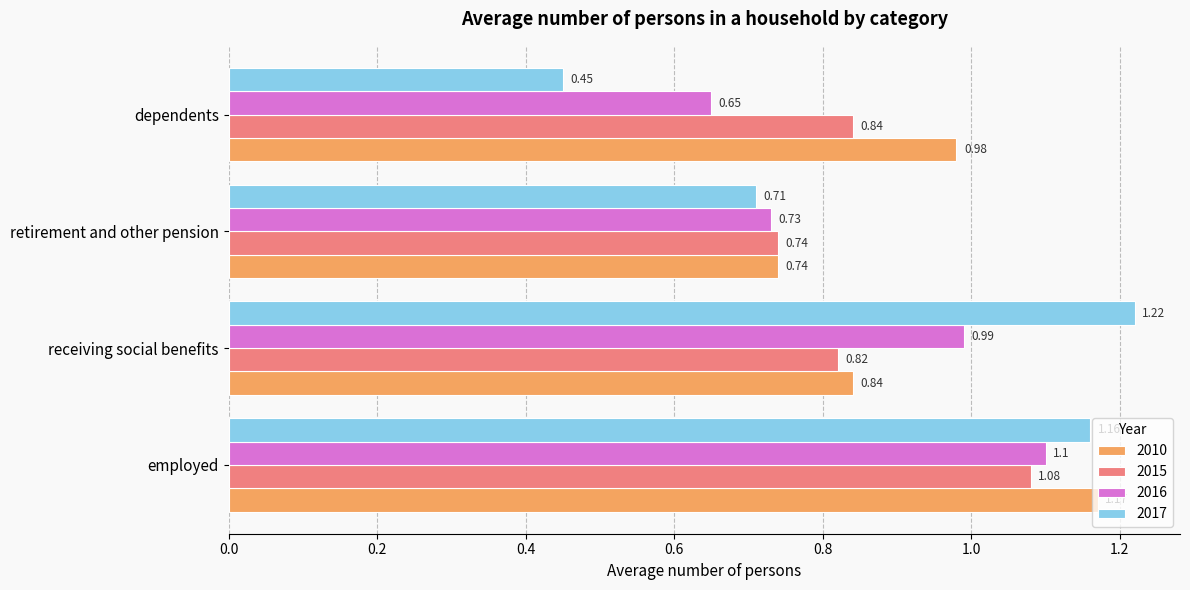

What is the total value across all series at receiving social benefits?

3.9